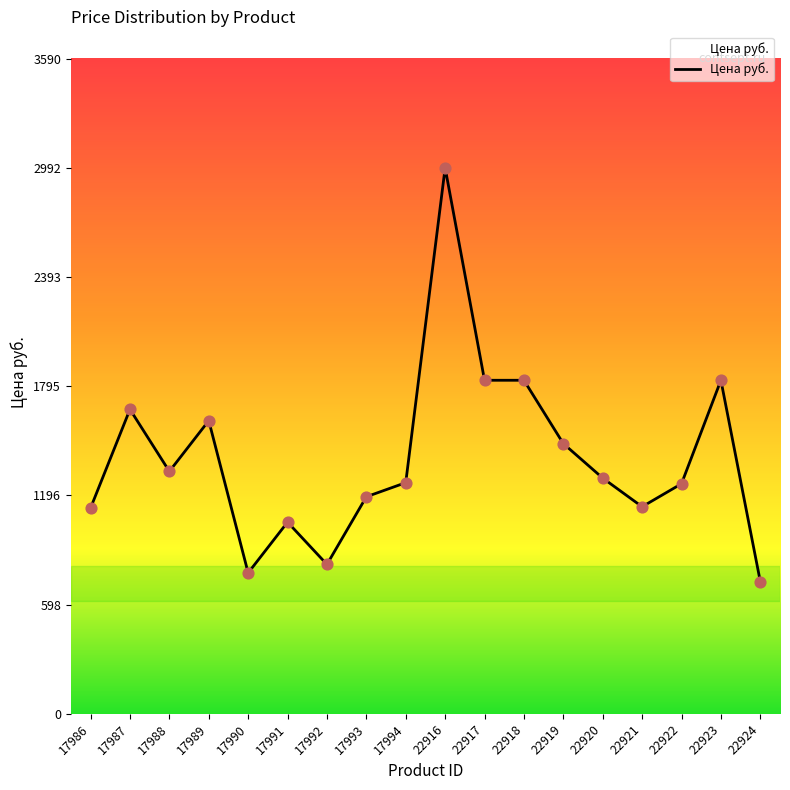

Approximately how many times larger is the value at 17990 compared to 22920?

0.6